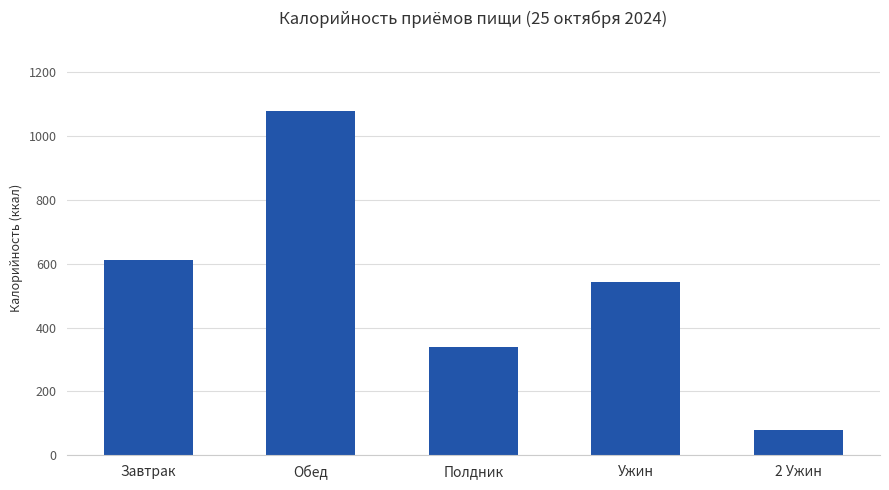

How many data points does each series have?

5